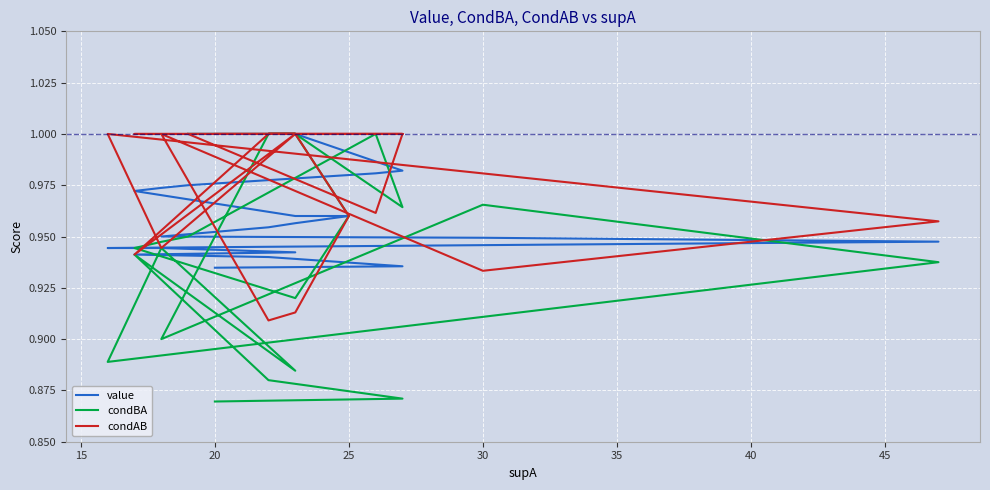

True or false: condAB and value cross at least once.

True